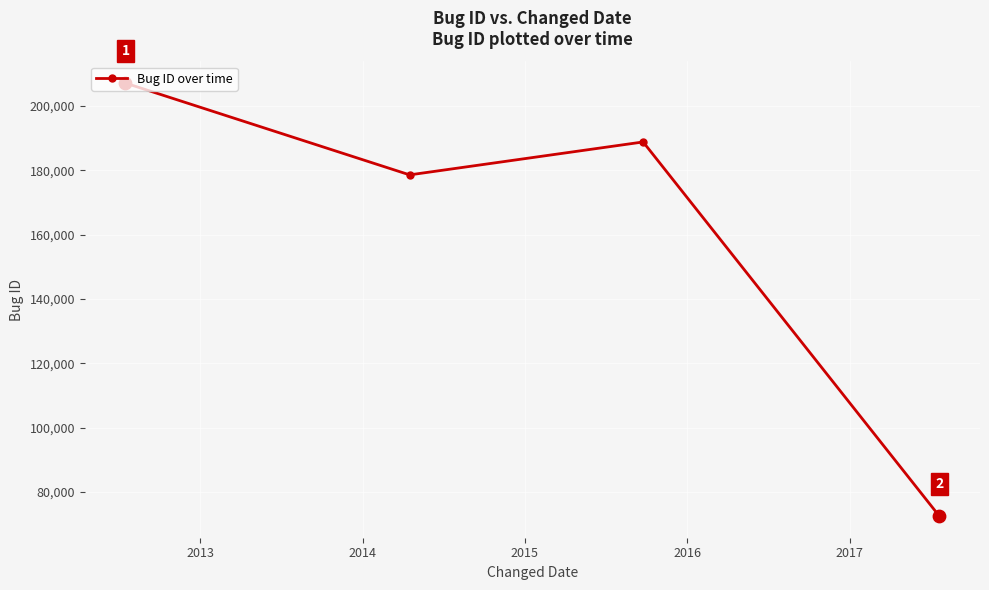

How many points are higher than both their immediate neighbors (excluding endpoints)?

1